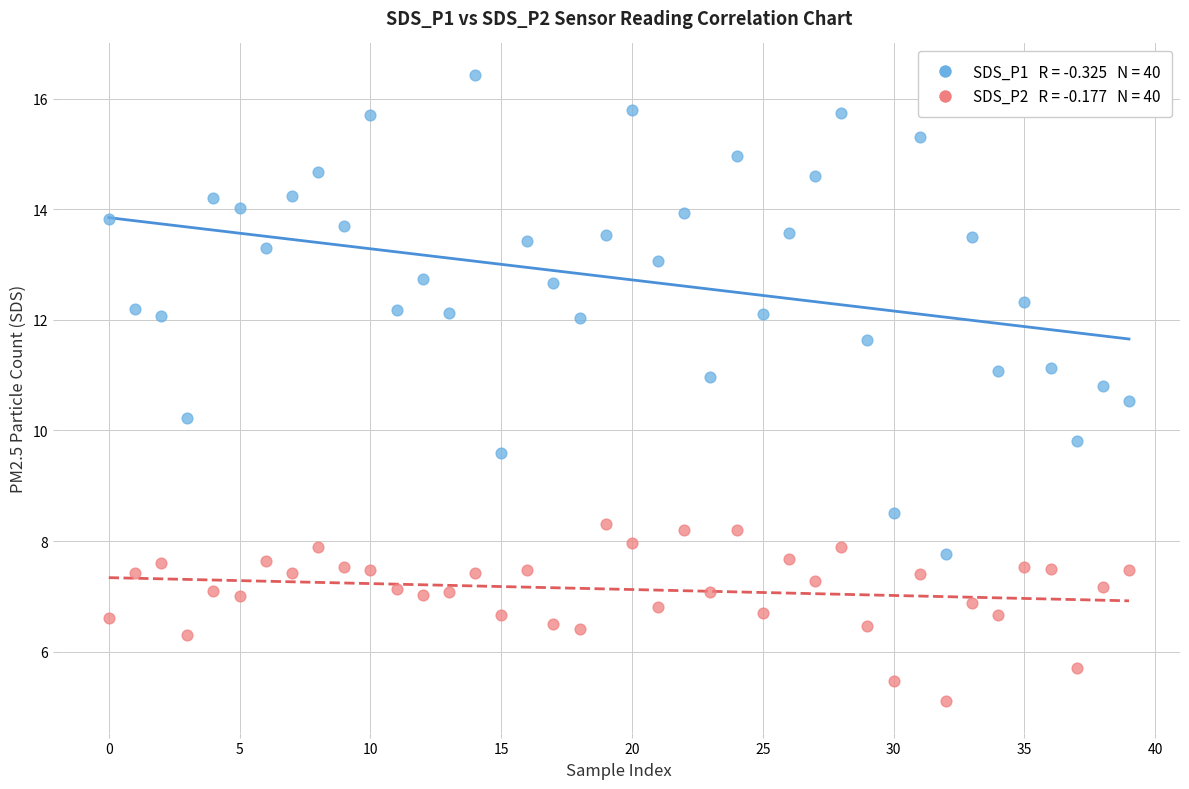

Across all data points, what is the range of Y values (max minus min)?

11.3